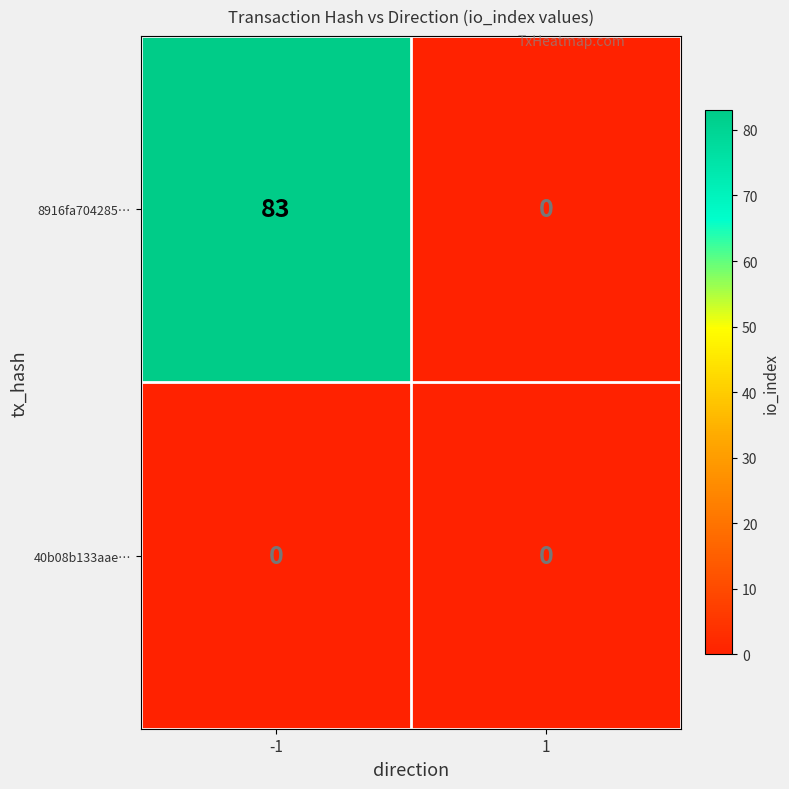

Which label corresponds to the largest value in the chart?

-1